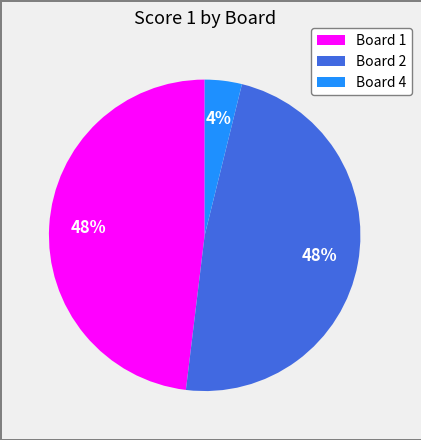

Combined, do Board 4 and Board 2 account for over 50%?

Yes